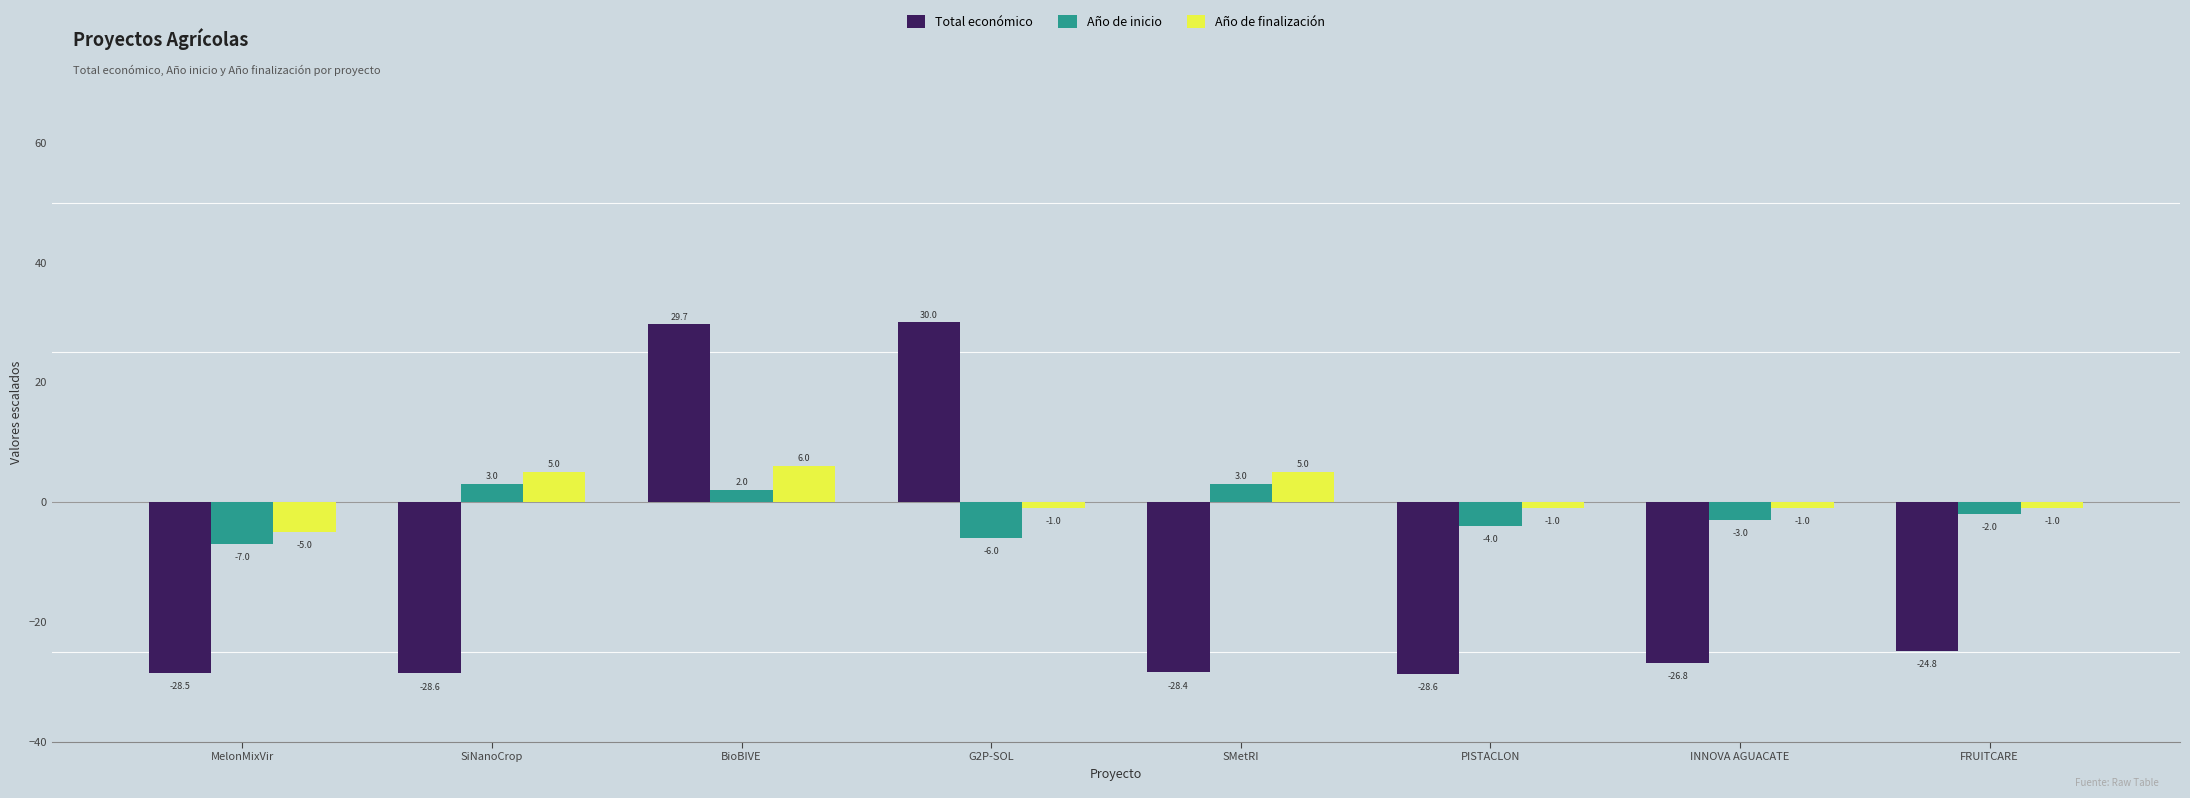

At which label does Año de inicio first exceed -2?

SiNanoCrop